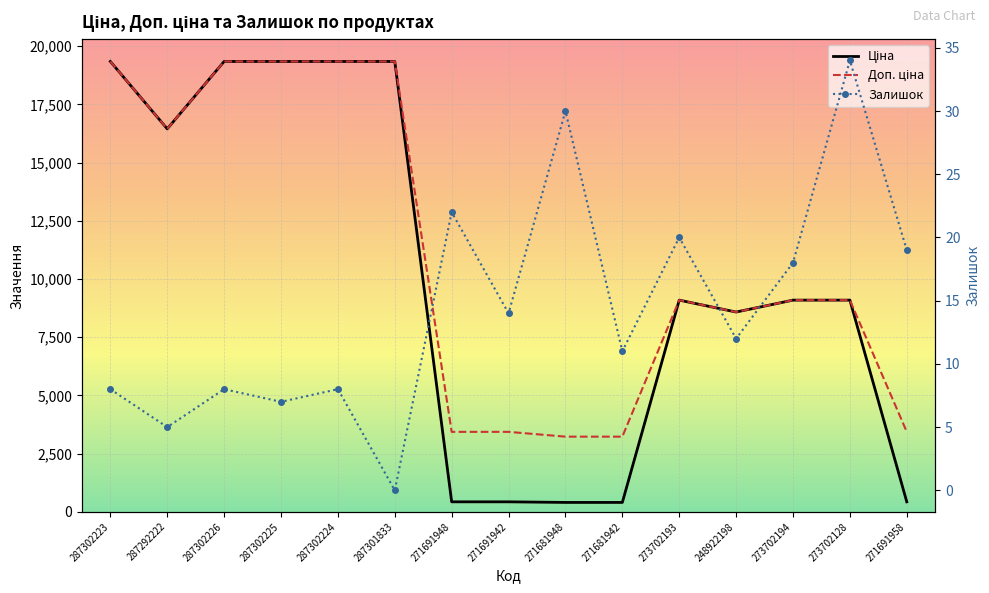

What is the value of the Ціна point at the 10th from the left?

403.6